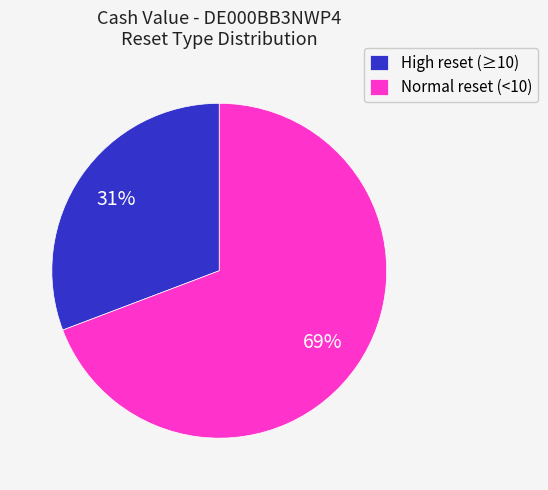

How many segments does this pie chart have?

2